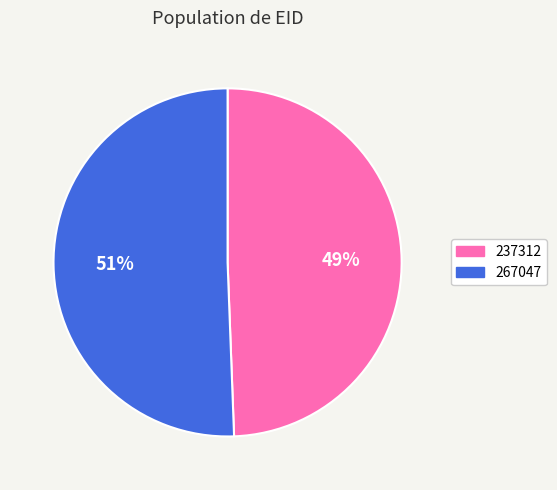

Is there any slice that represents more than half of the pie?

Yes